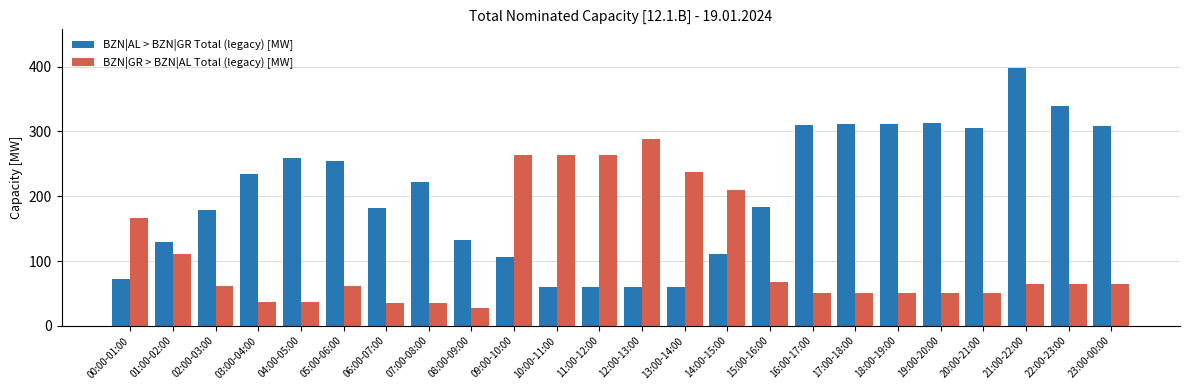

What position from the left is 12:00-13:00?

13